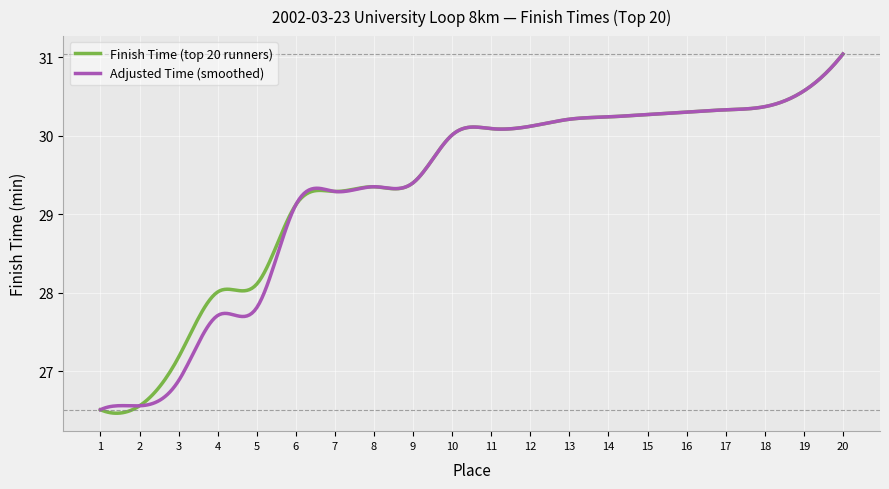

What is the smallest value displayed?

26.5